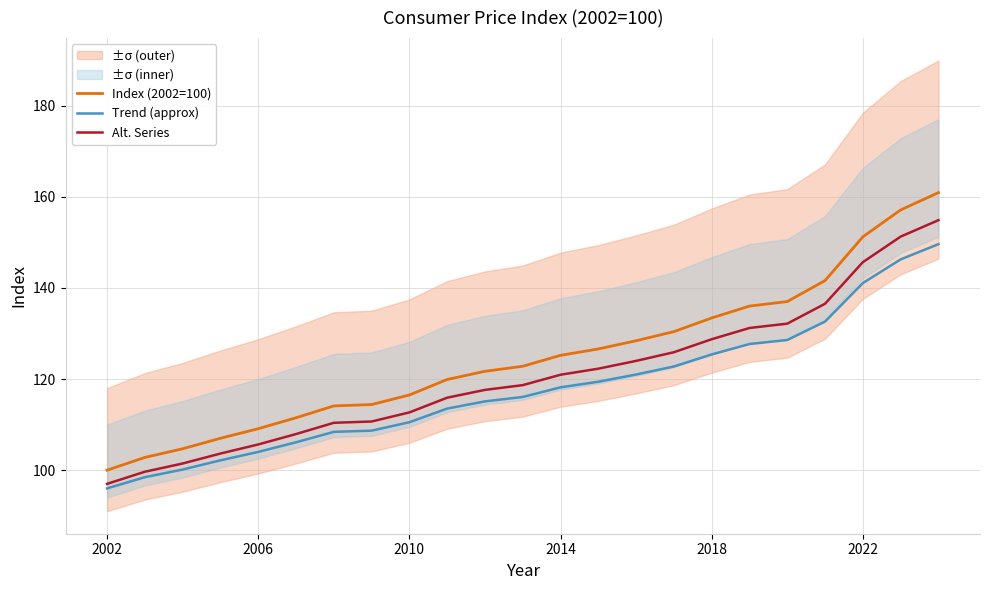

Rank the series by their maximum value, from lowest to highest.

Trend (approx), Alt. Series, Index (2002=100)